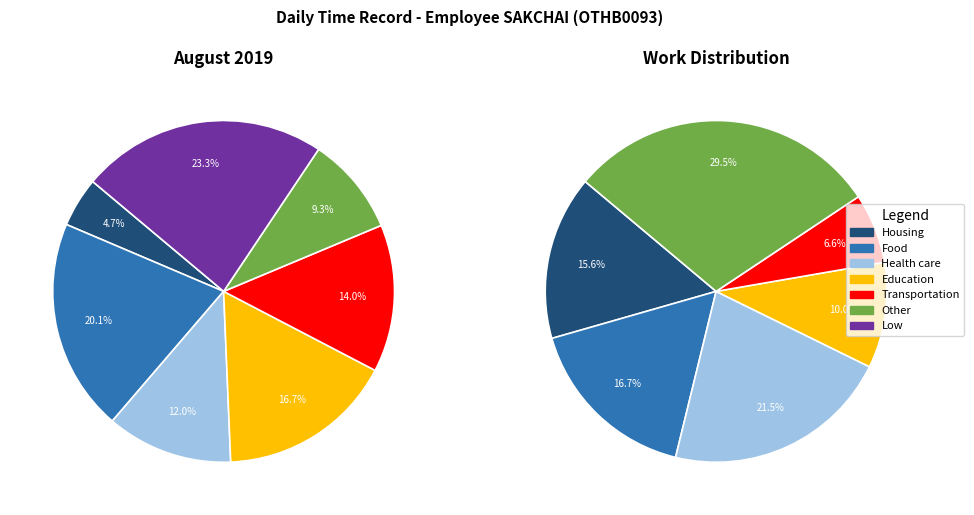

Is 18 the majority of the pie?

No